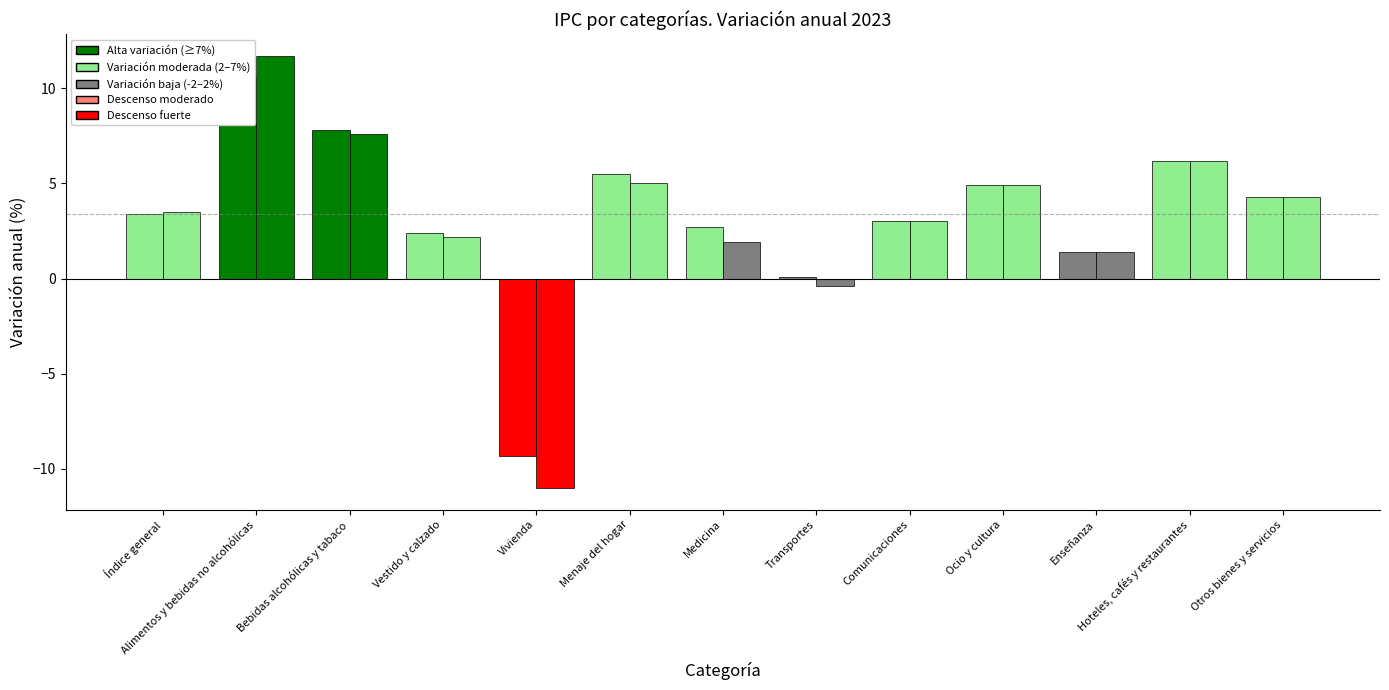

Which series changed the most between Alimentos y bebidas no alcohólicas and Menaje del hogar?

España - Variación anual